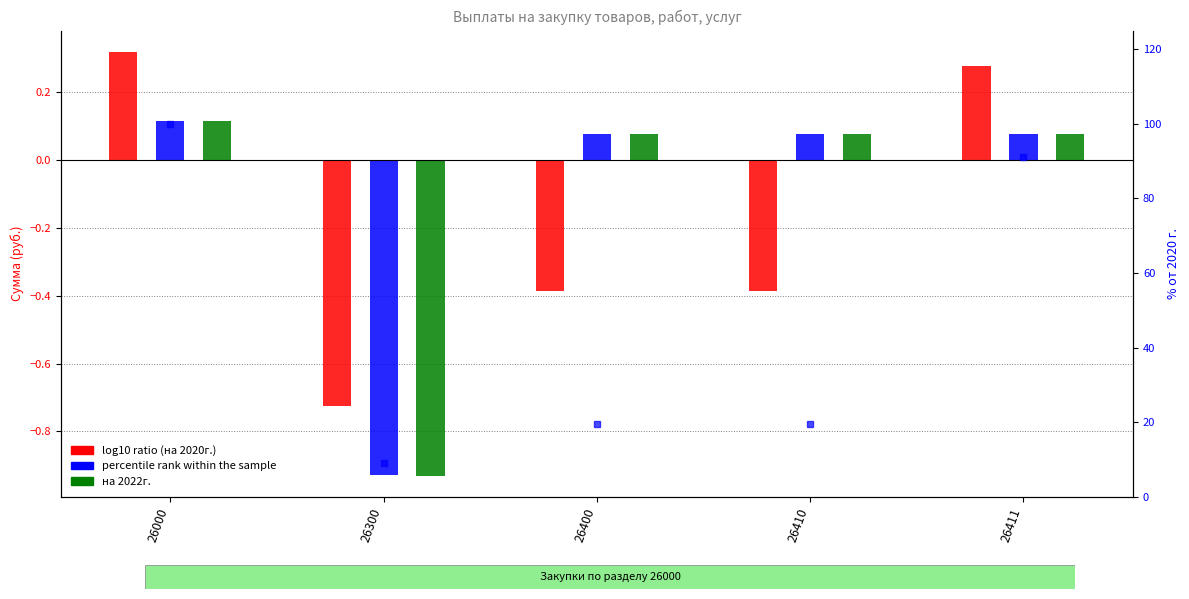

How many values in на 2022г. are below zero?

1